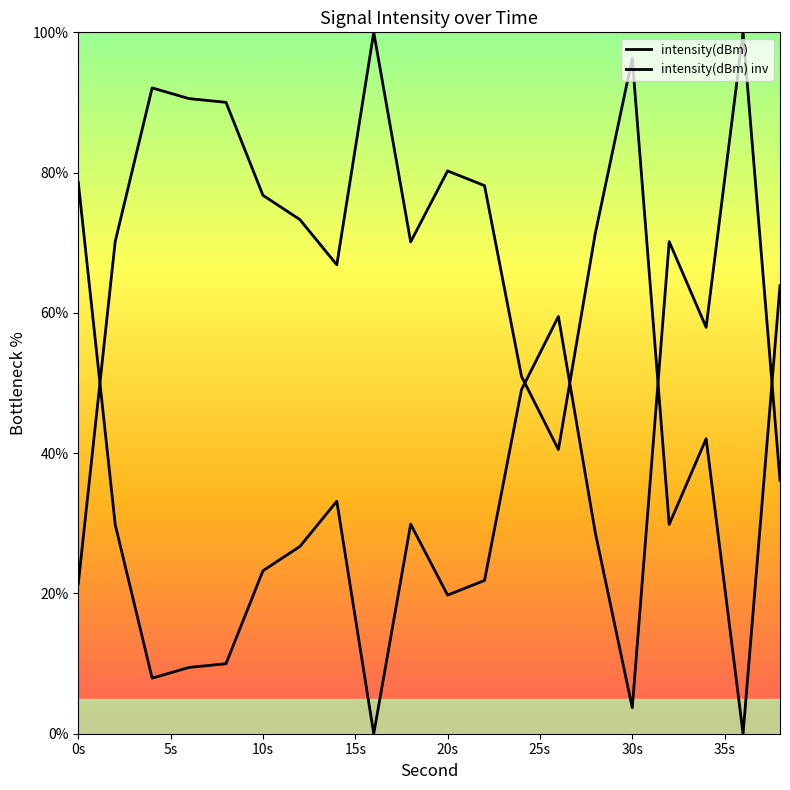

True or false: the data shows 18.7 at 34.

False